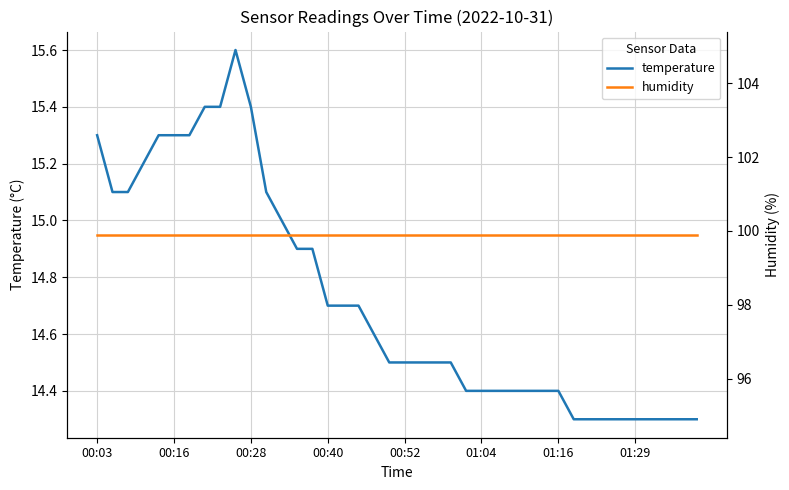

True or false: humidity and temperature cross at least once.

False